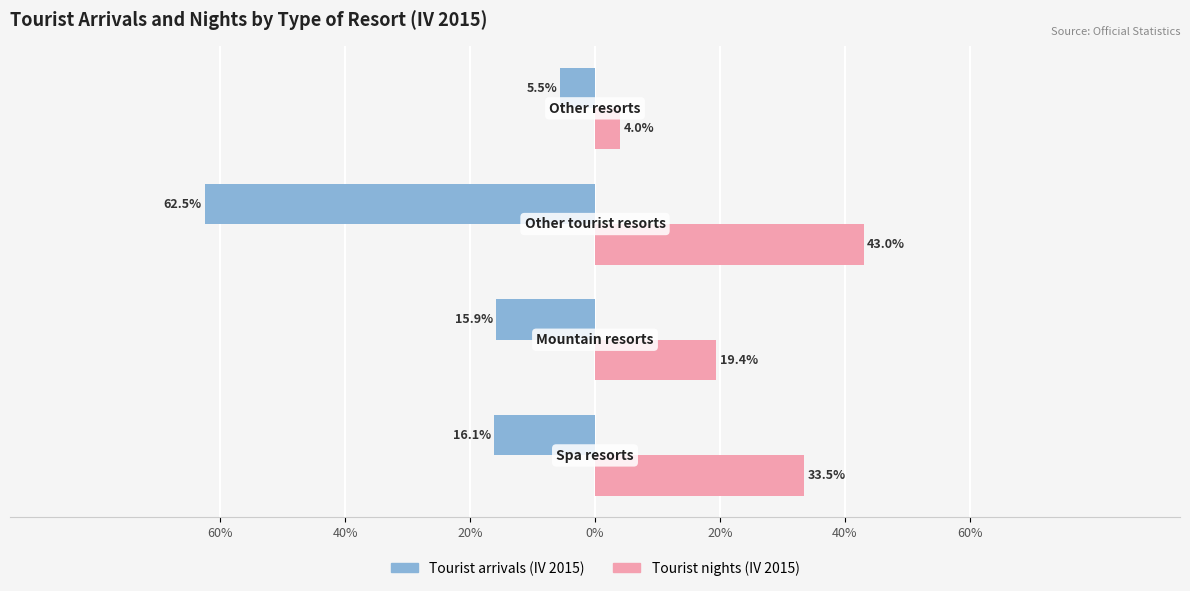

What are all the series names shown in the legend?

Tourist arrivals (IV 2015), Tourist nights (IV 2015)